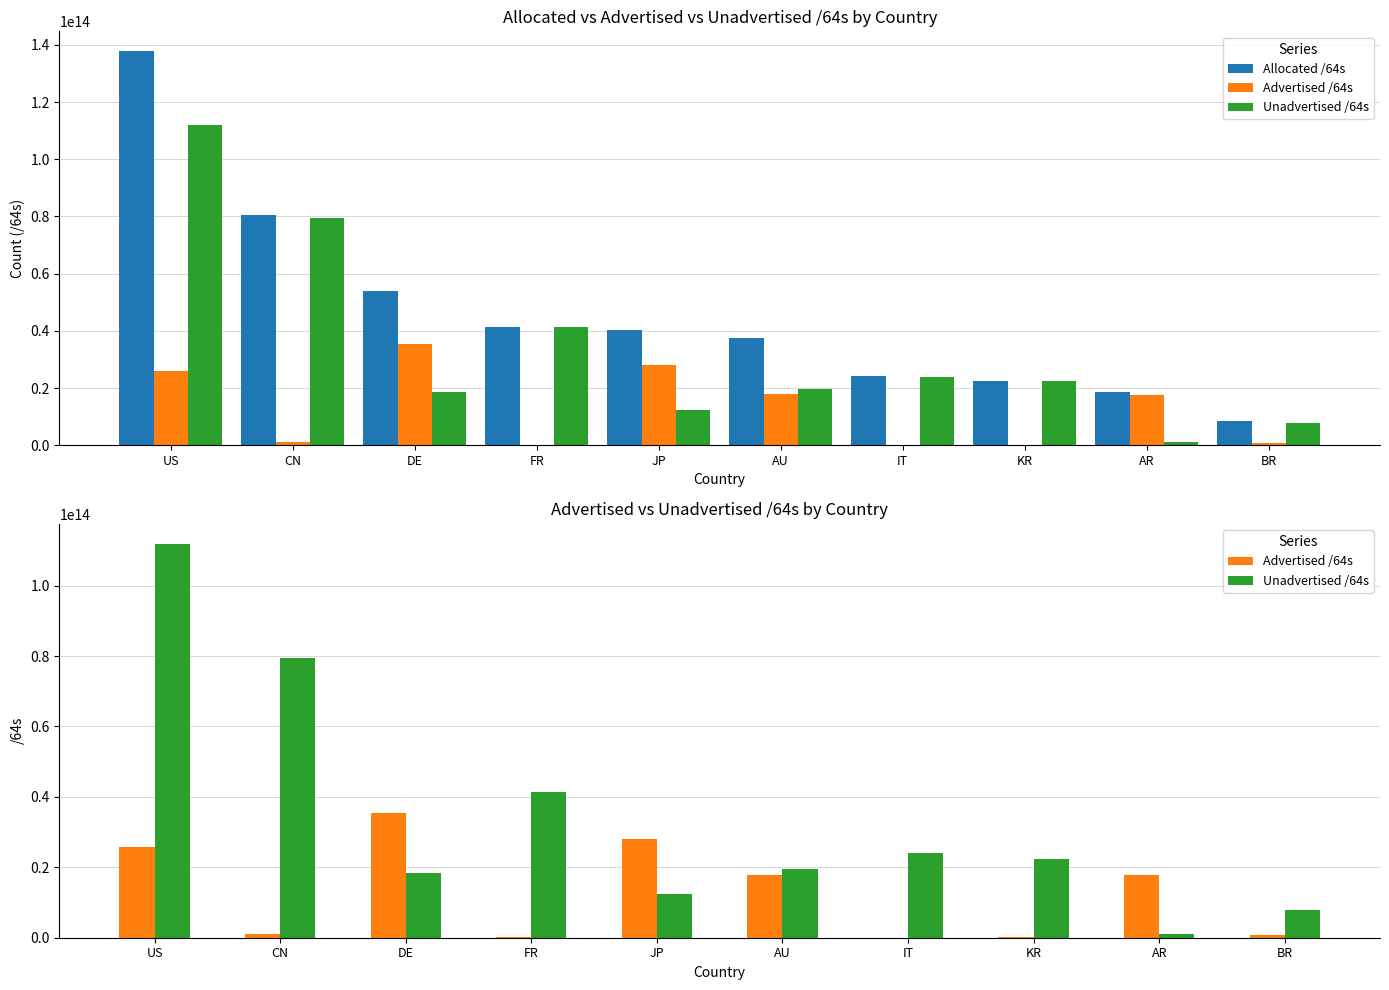

Read the Unadvertised /64s value at BR, to the nearest 10.

7846700908540